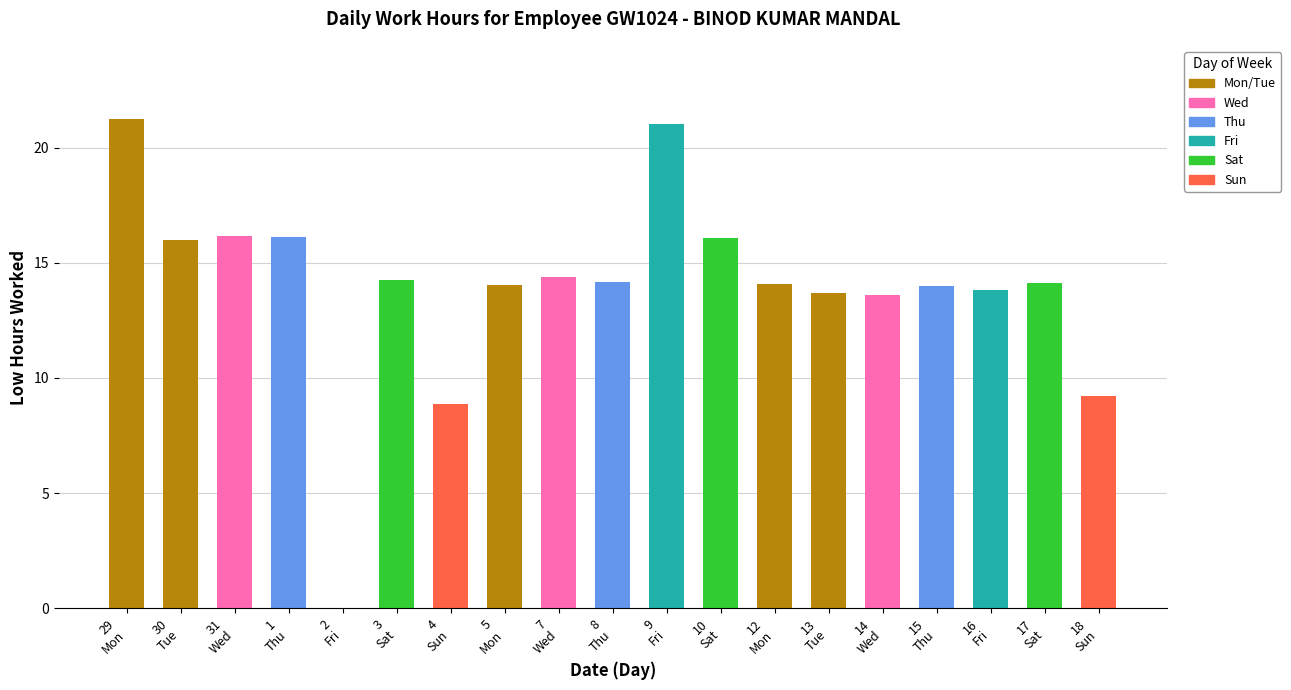

What is the maximum value shown in the chart?

21.2